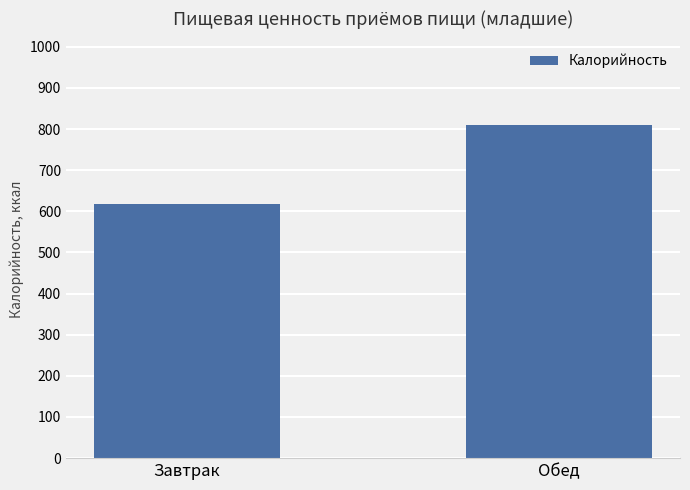

Reading left to right, transcribe all the data shown in this chart.

Завтрак=616.8	Обед=810.5